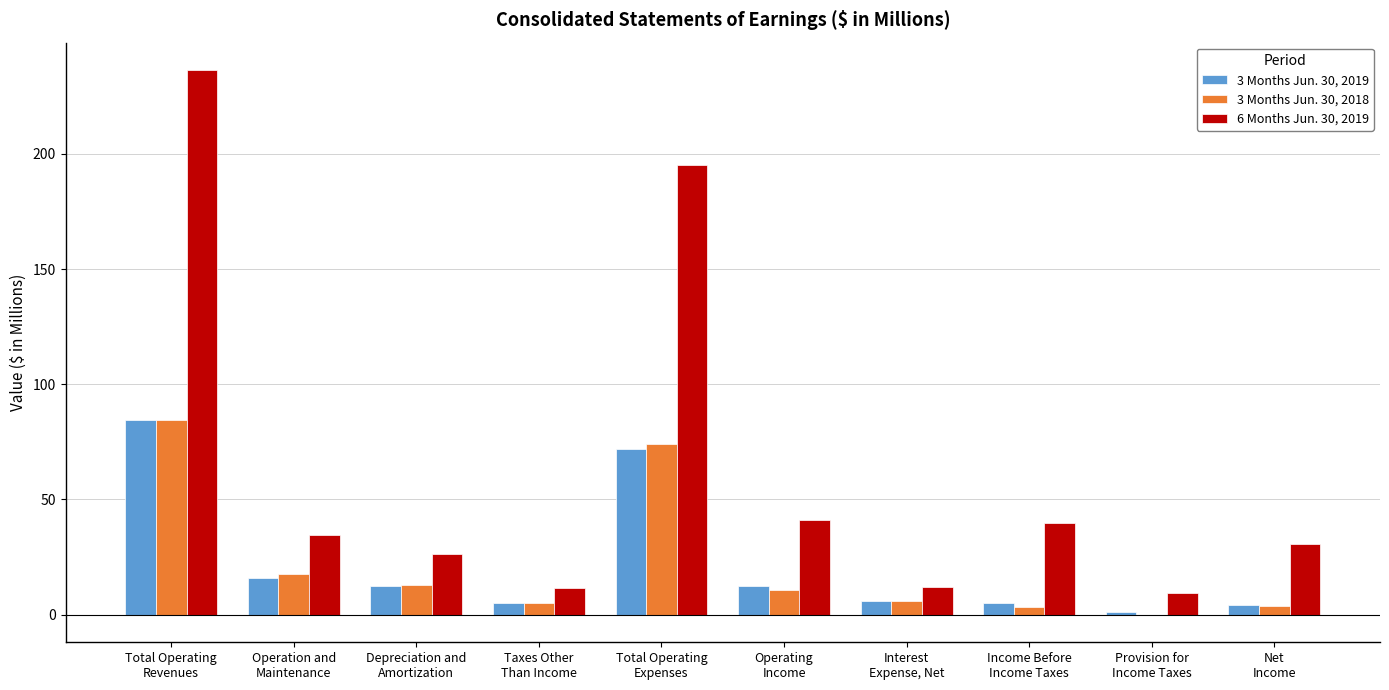

The 3 Months Jun. 30, 2018 series shows 3.6 at Net
Income. True or false?

True